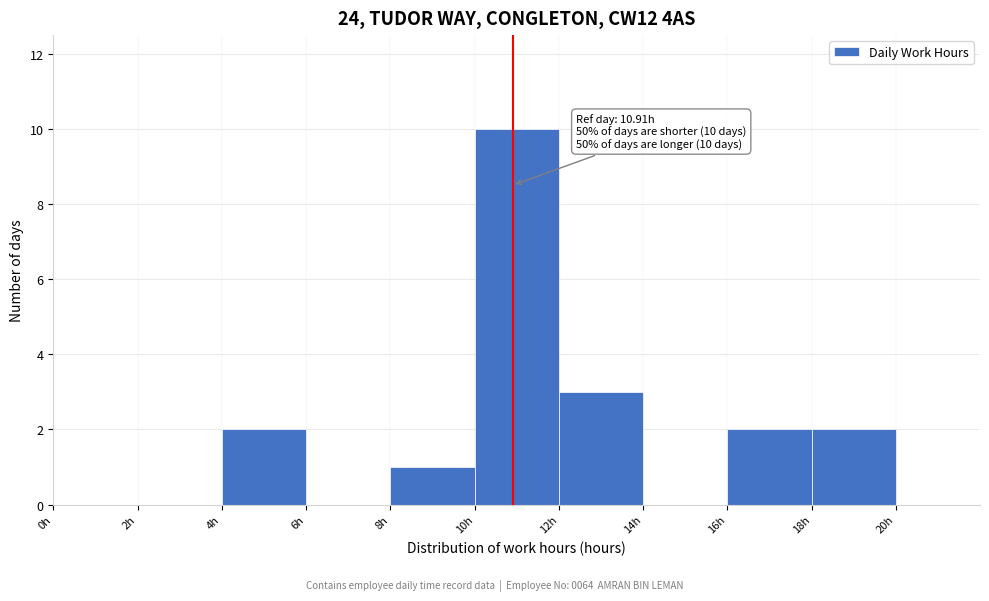

Which range on the x-axis has the tallest bar?

10 to 12